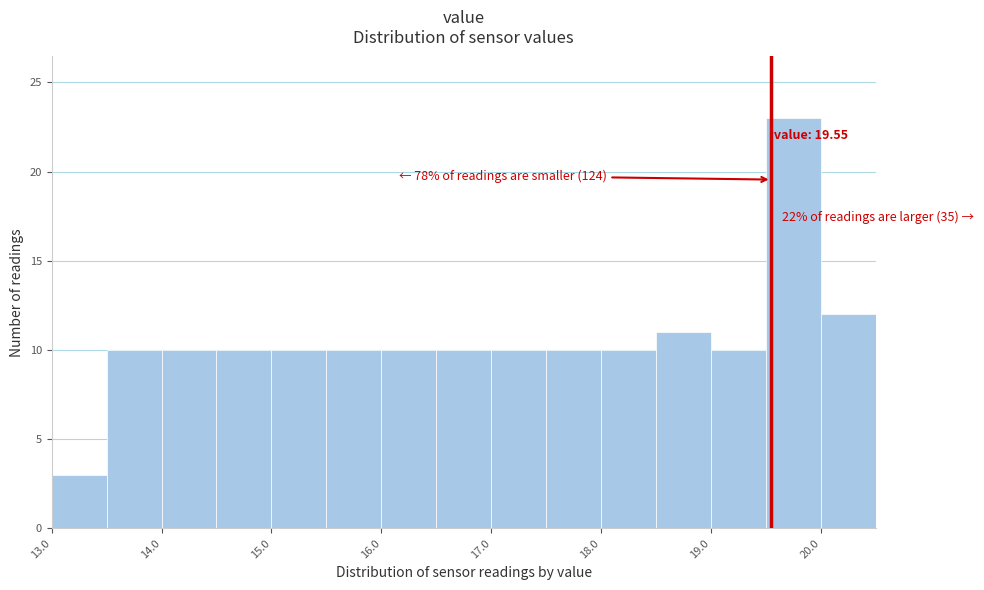

Which range on the x-axis has the tallest bar?

19.5 to 20.0